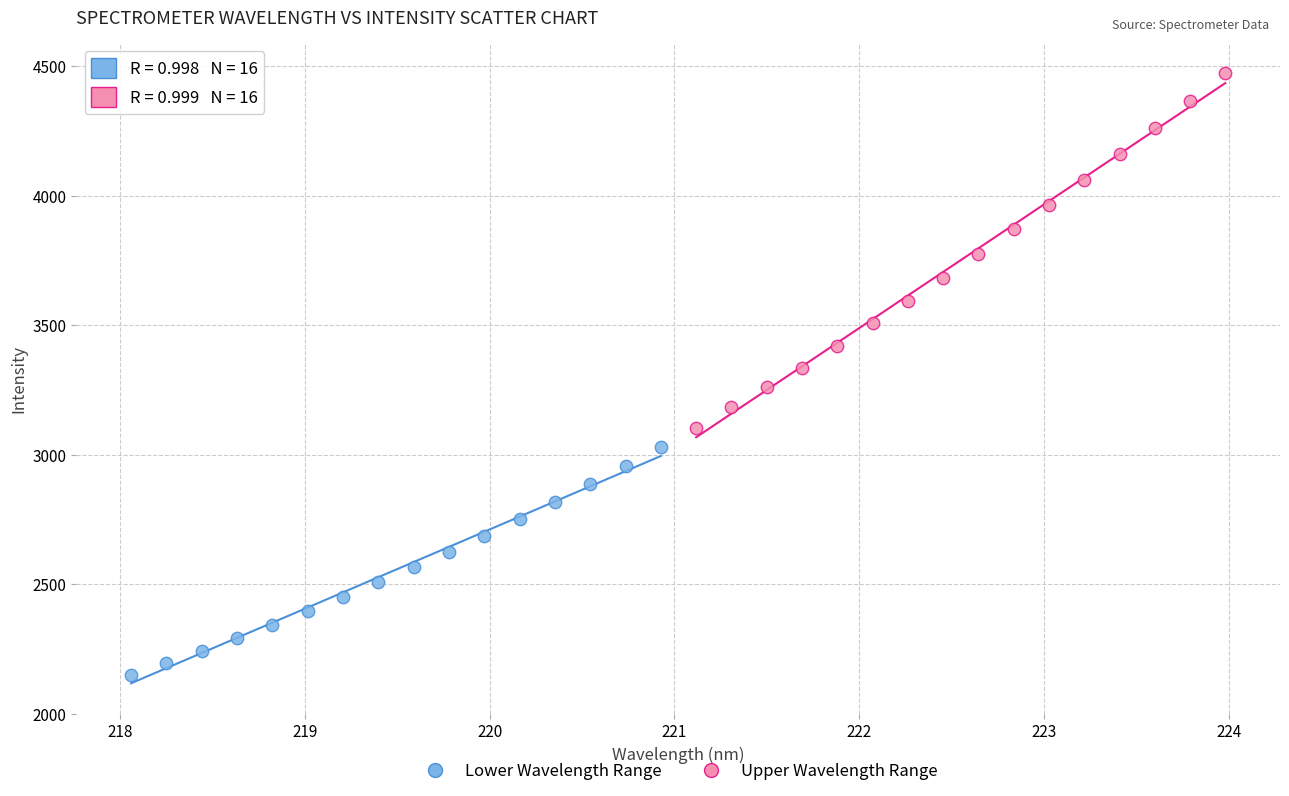

Which series has the widest spread of Y values?

Upper Wavelength Range